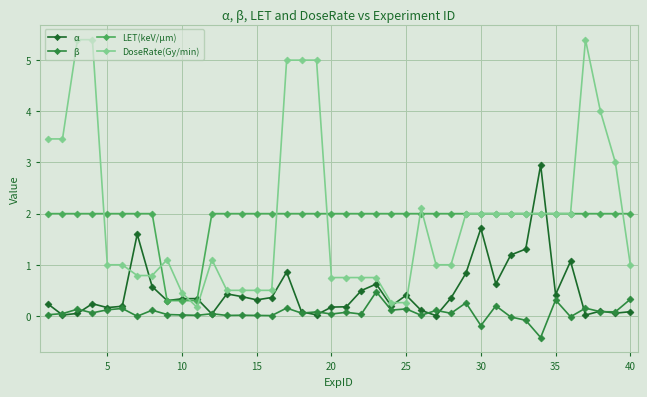

True or false: β has more than 2 interior local peaks.

True